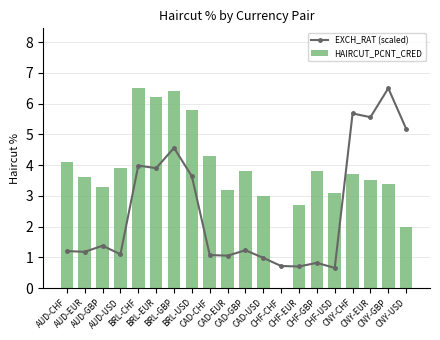

The value of HAIRCUT_PCNT_CRED at CAD-CHF is 7.3. True or false?

False